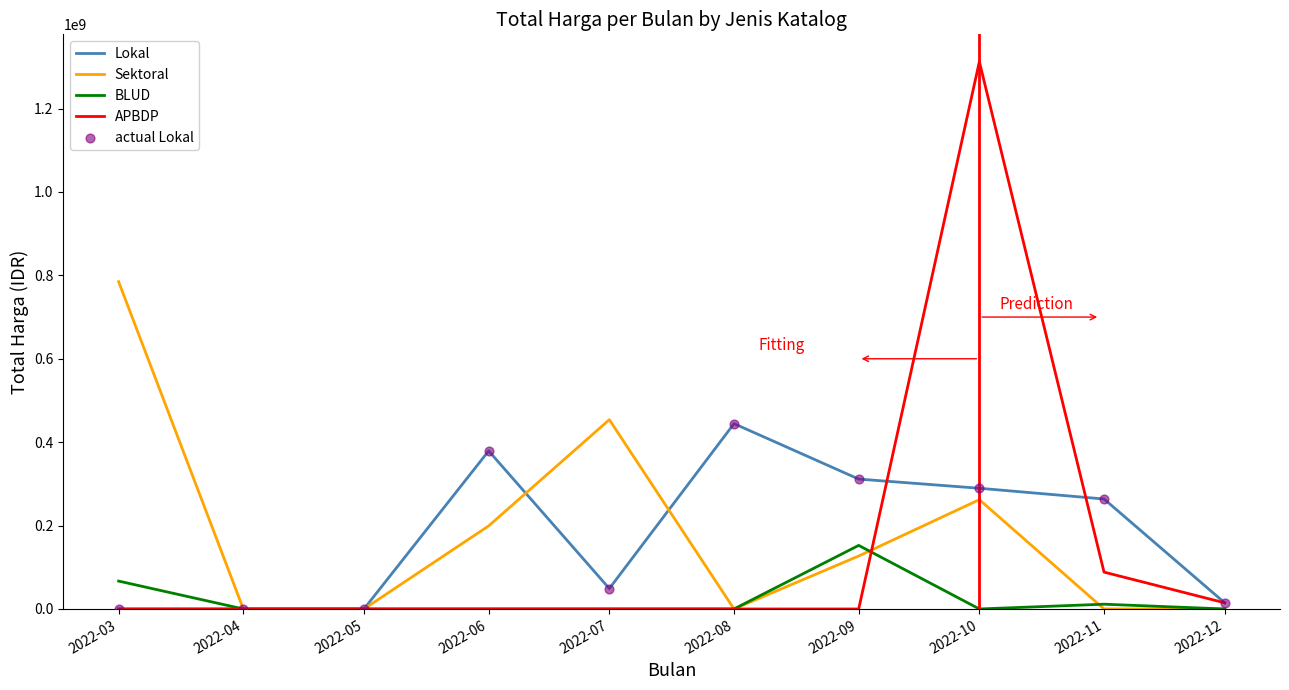

Which series changed the most between 2022-08 and 2022-10?

APBDP